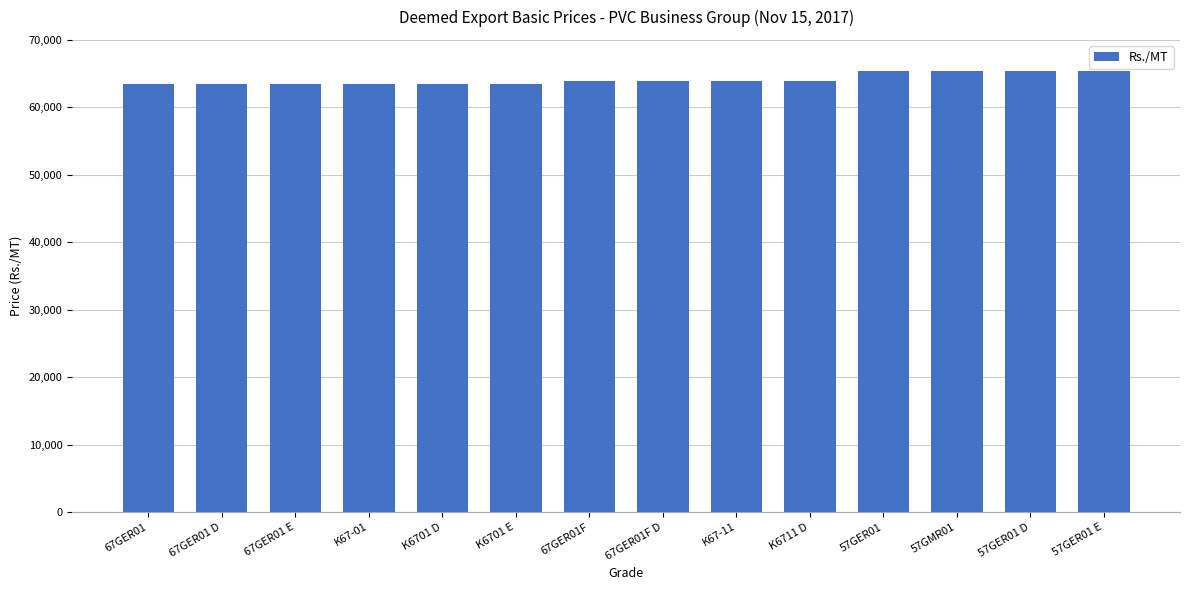

Is it true that the value at 57GER01 is 65400?

True